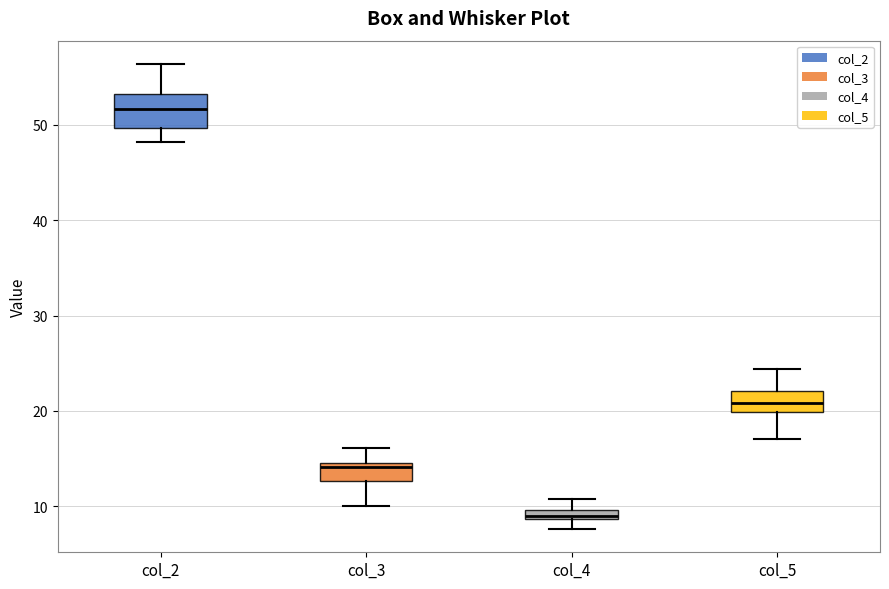

Where is the upper edge of the box for col_2 on the y-axis? The values are not printed on the chart, so give them approximately, as read against the axis.

53